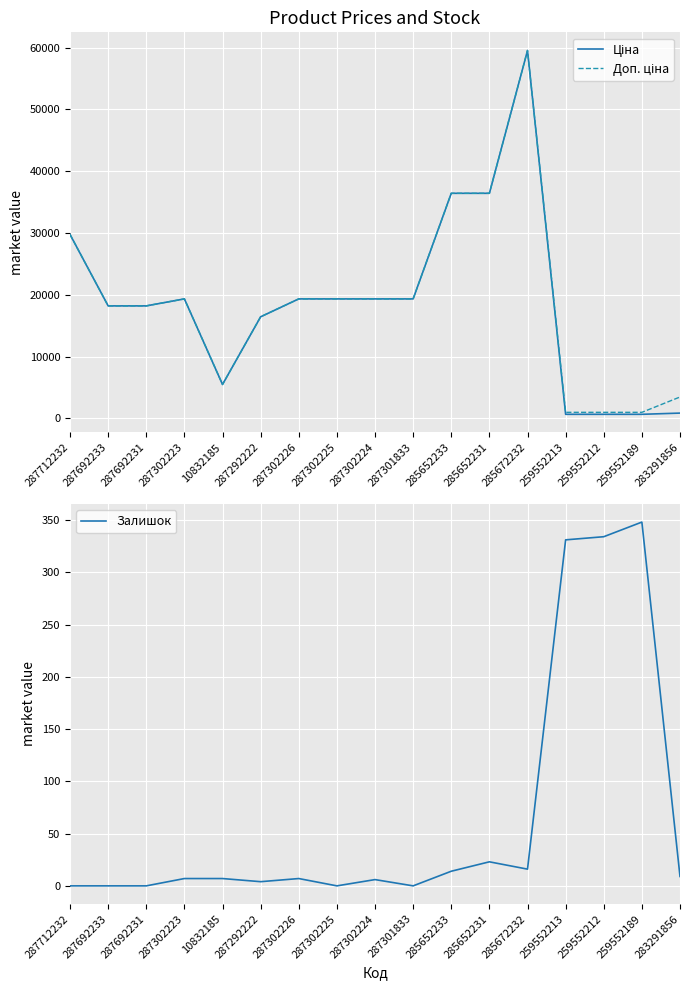

List the labels in order of Залишок value, smallest first.

287712232, 287692233, 287692231, 287302225, 287301833, 287292222, 287302224, 287302223, 10832185, 287302226, 283291856, 285652233, 285672232, 285652231, 259552213, 259552212, 259552189